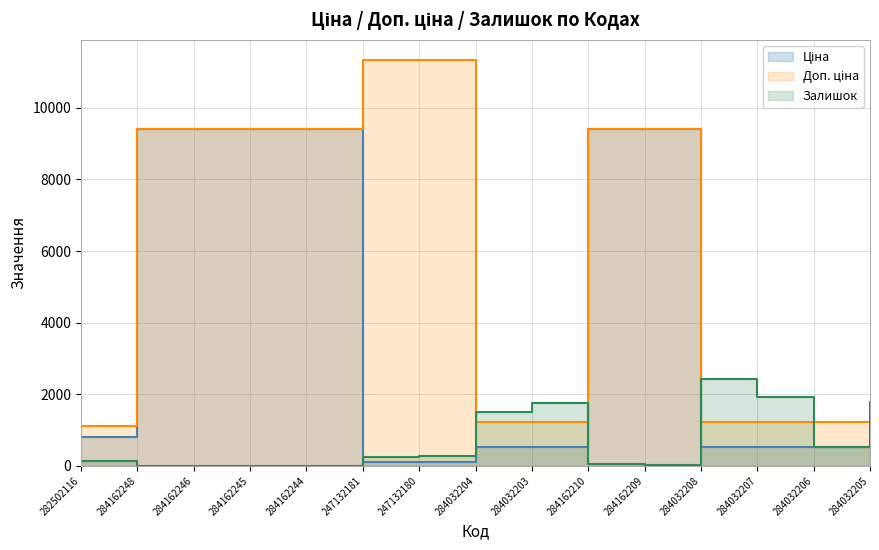

Reading left to right, what are all the values shown in this chart?

Ціна: 282502116=813.0	284162248=9416.9	284162246=9416.9	284162245=9416.9	284162244=9416.9	247132181=113.3	247132180=113.3	284032204=535.4	284032203=535.4	284162210=9416.9	284162209=9416.9	284032208=535.4	284032207=535.4	284032206=535.4	284032205=535.4
Доп. ціна: 282502116=1101.8	284162248=9416.9	284162246=9416.9	284162245=9416.9	284162244=9416.9	247132181=11334.0	247132180=11334.0	284032204=1227.2	284032203=1227.2	284162210=9416.9	284162209=9416.9	284032208=1227.2	284032207=1227.2	284032206=1227.2	284032205=1227.2
Залишок: 282502116=125.0	284162248=0.0	284162246=0.0	284162245=7.0	284162244=1.0	247132181=260.0	247132180=290.0	284032204=1506.0	284032203=1756.0	284162210=48.0	284162209=34.0	284032208=2433.0	284032207=1936.0	284032206=541.0	284032205=1775.0